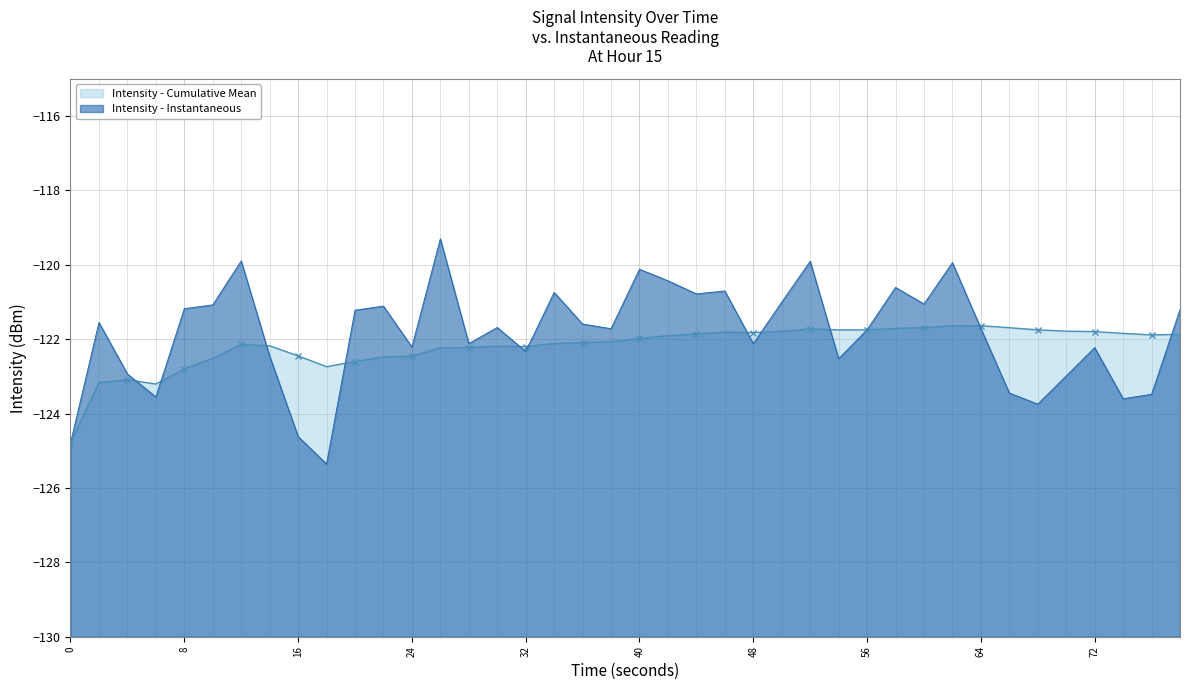

Is the value of Intensity - Cumulative Mean at 39 greater than the value of Intensity - Instantaneous at 19?

No